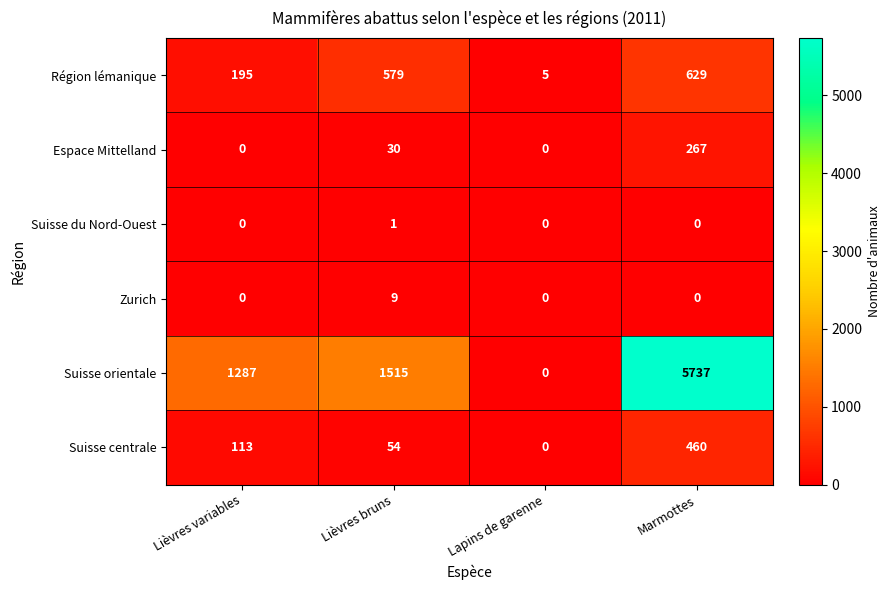

Reading left to right, transcribe all the data shown in this chart.

Région lémanique: 195	579	5	629
Espace Mittelland: 0	30	0	267
Suisse du Nord-Ouest: 0	1	0	0
Zurich: 0	9	0	0
Suisse orientale: 1287	1515	0	5737
Suisse centrale: 113	54	0	460